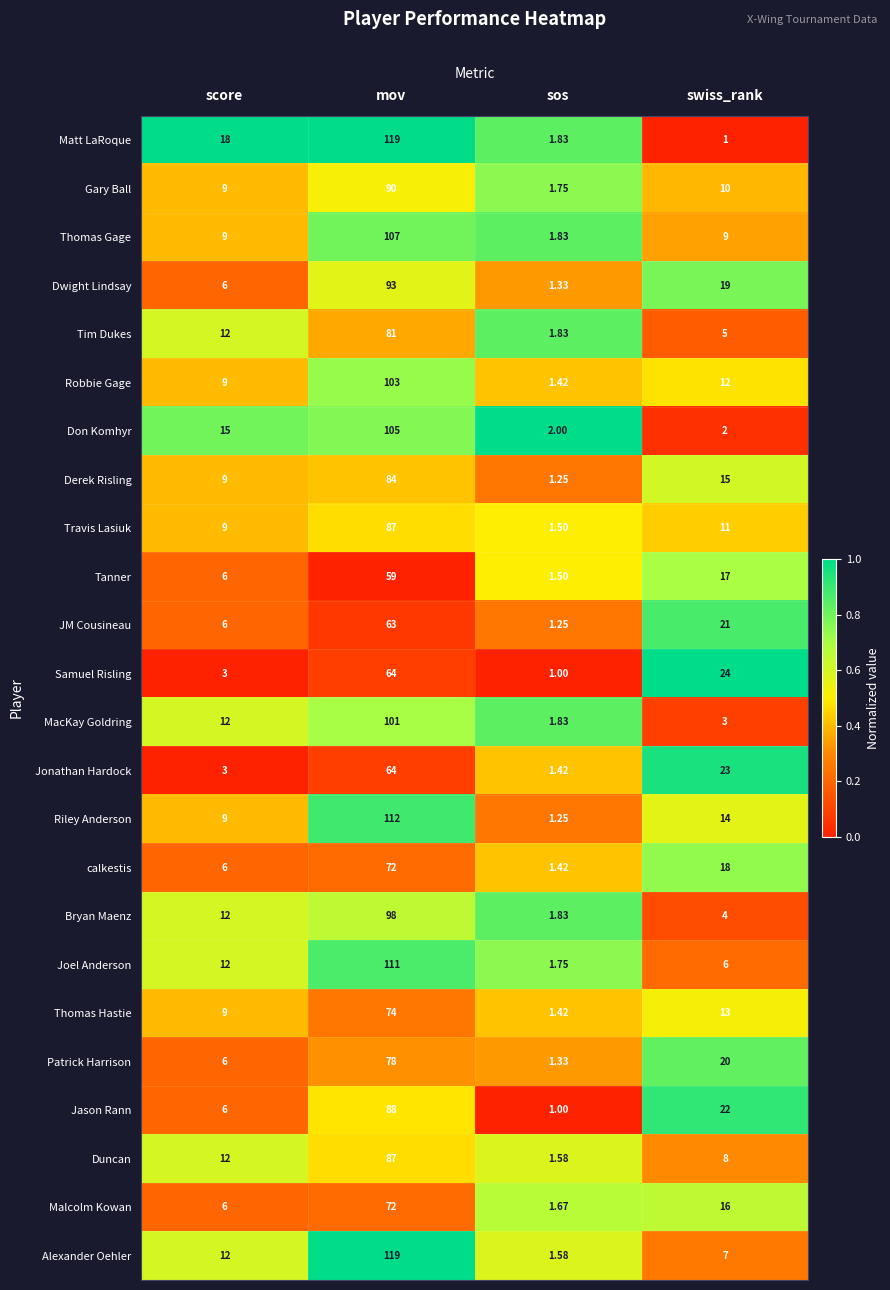

Which series changed the most between mov and swiss_rank?

Matt LaRoque